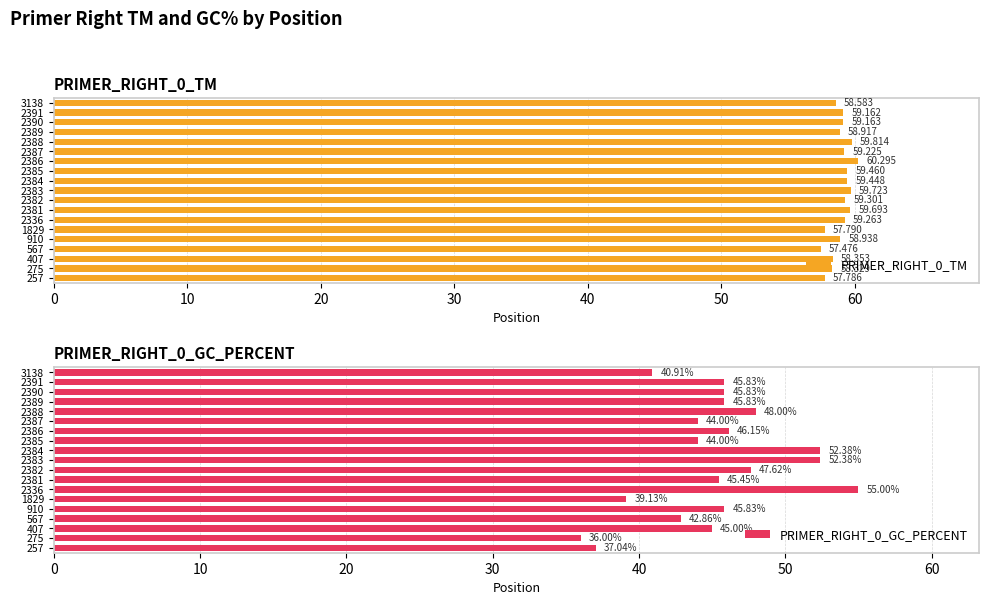

What is the average value of the PRIMER_RIGHT_0_GC_PERCENT series?

45.2